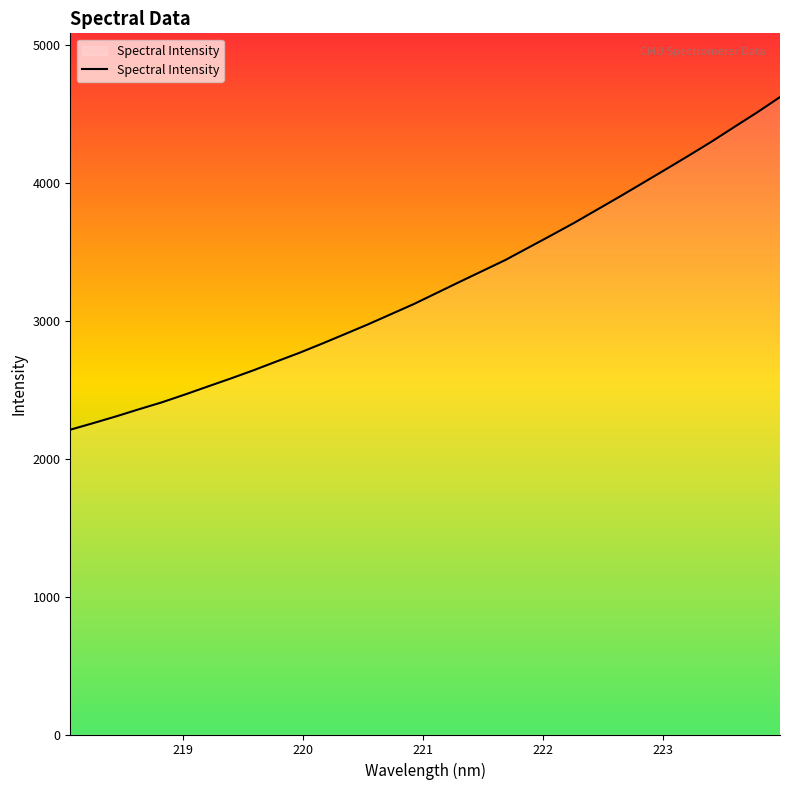

What is the greatest value displayed?

4619.5